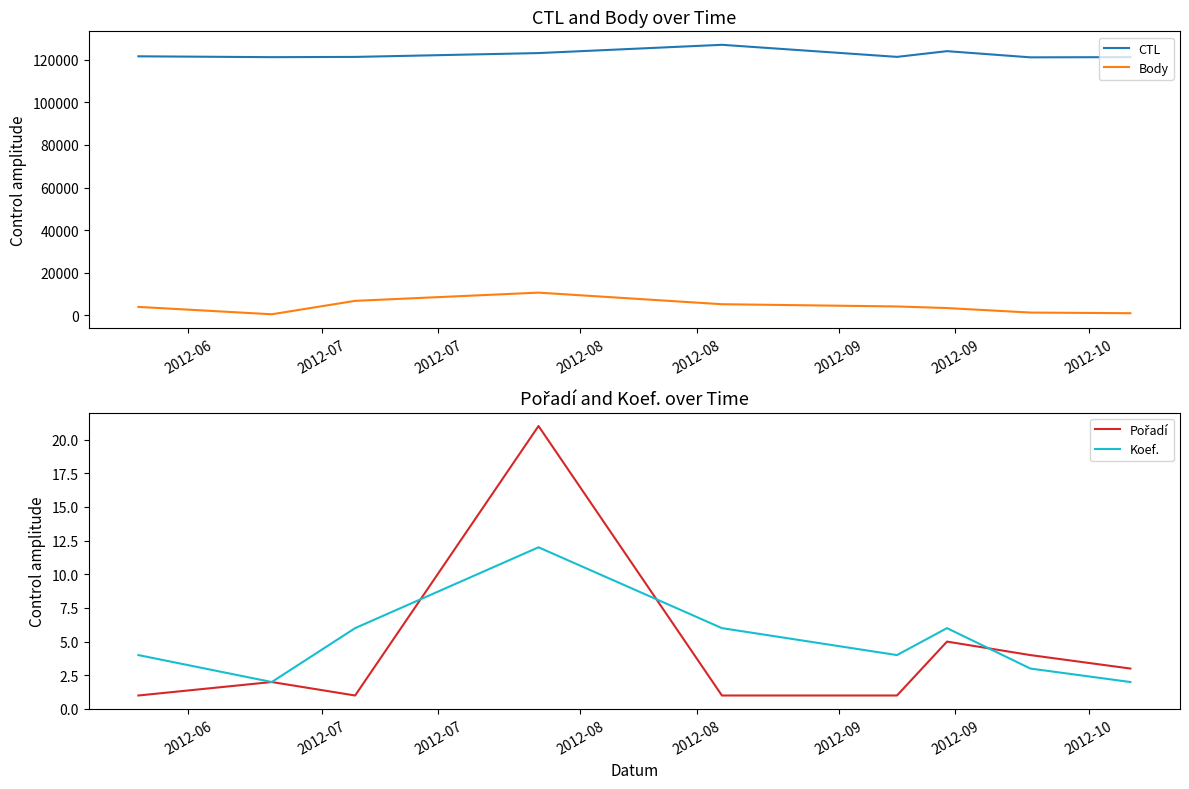

True or false: Body and Koef. cross at least once.

False